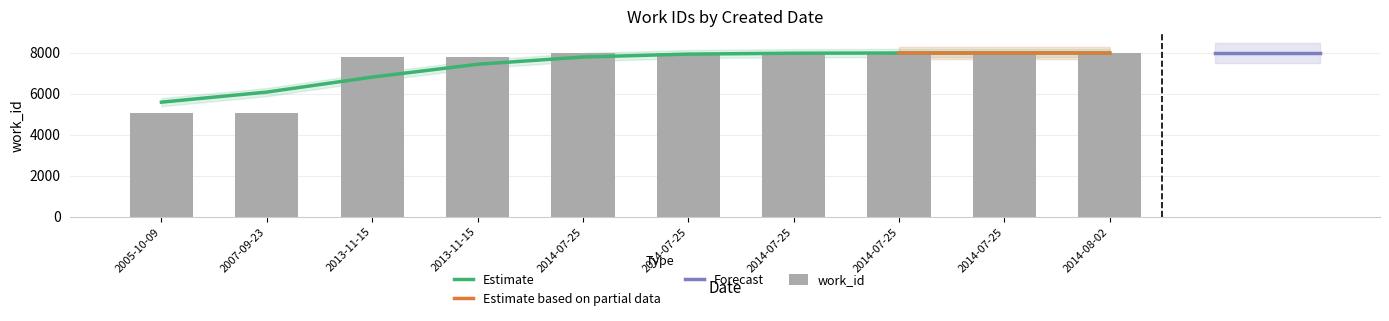

Reading left to right, list all the values displayed in this chart.

2005-10-09=5038	2007-09-23=5038	2013-11-15=7776	2013-11-15=7776	2014-07-25=7982	2014-07-25=7982	2014-07-25=7982	2014-07-25=7982	2014-07-25=7982	2014-08-02=7982